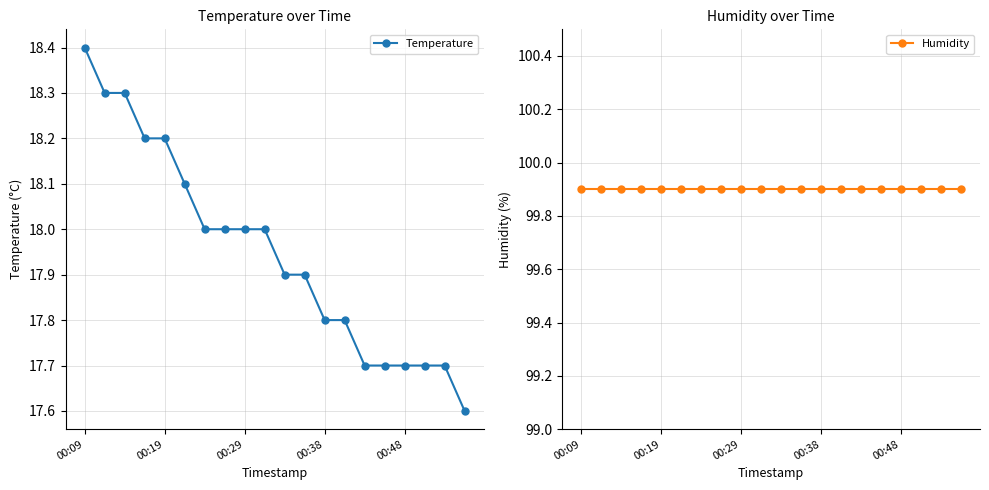

Which category has the highest value across all series?

00:09